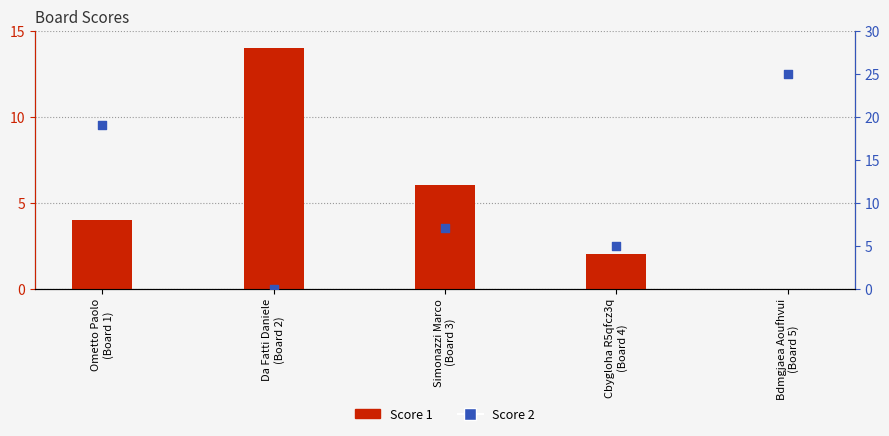

At how many categories does at least one series exceed 12?

3